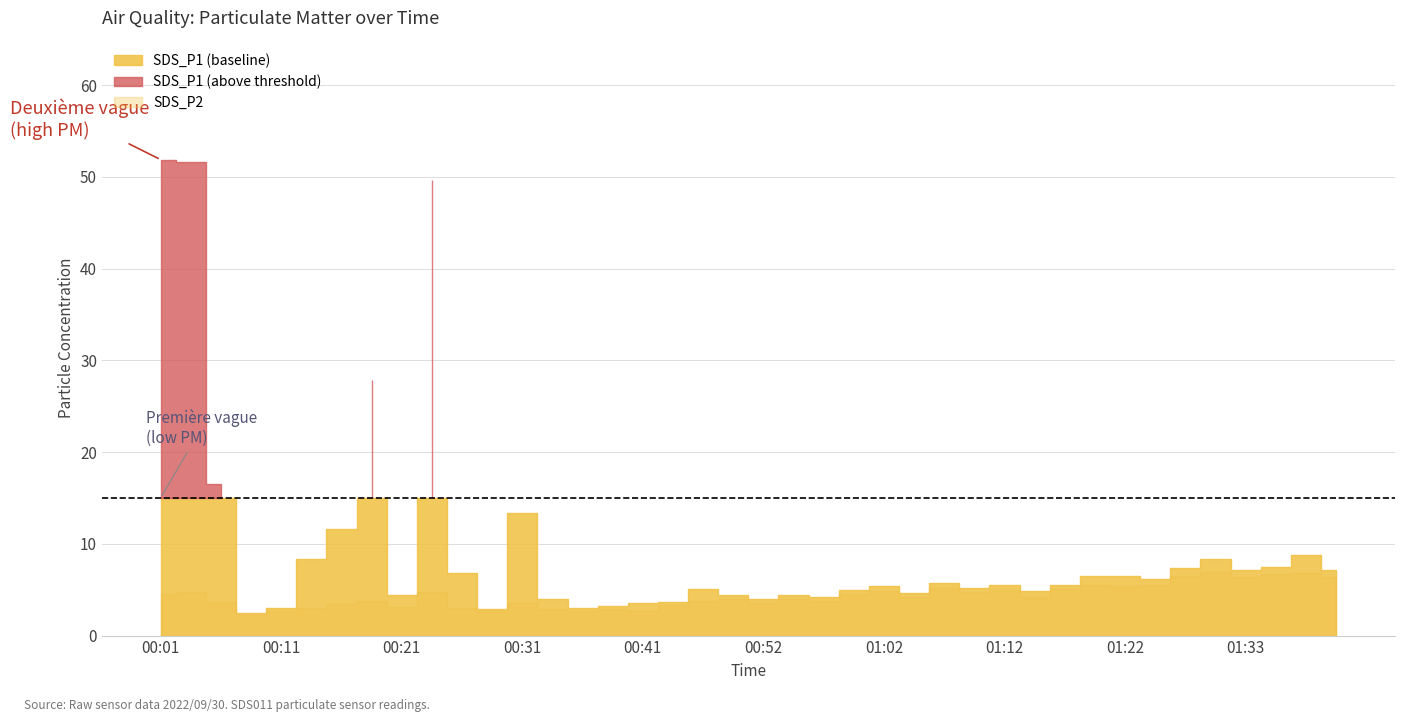

The value of SDS_P2 at 01:28 is 9.7. True or false?

False